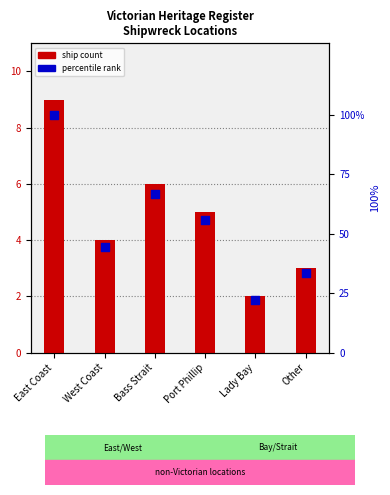

Is the value of Percentile % at Bass Strait greater than the value of Count at Lady Bay?

Yes